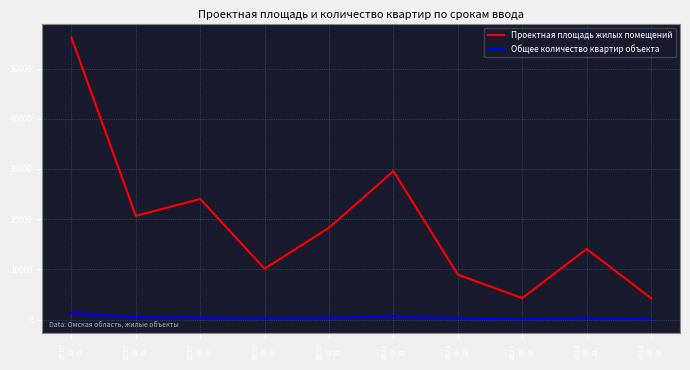

The value of Проектная площадь жилых помещений at 2020
06
30 is 32701. True or false?

False